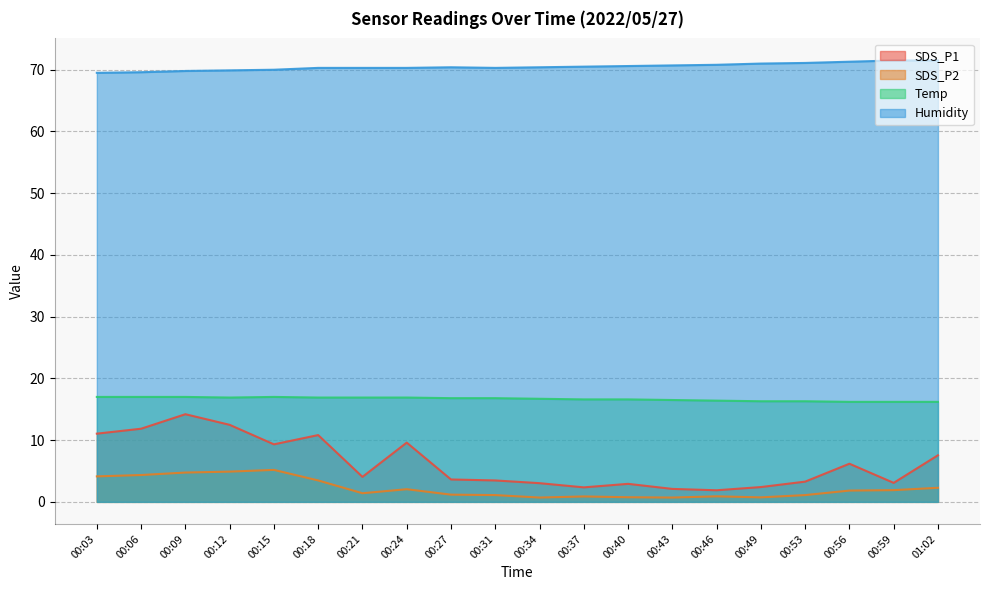

Rank the series at 00:27 from lowest to highest value.

SDS_P2, SDS_P1, Temp, Humidity